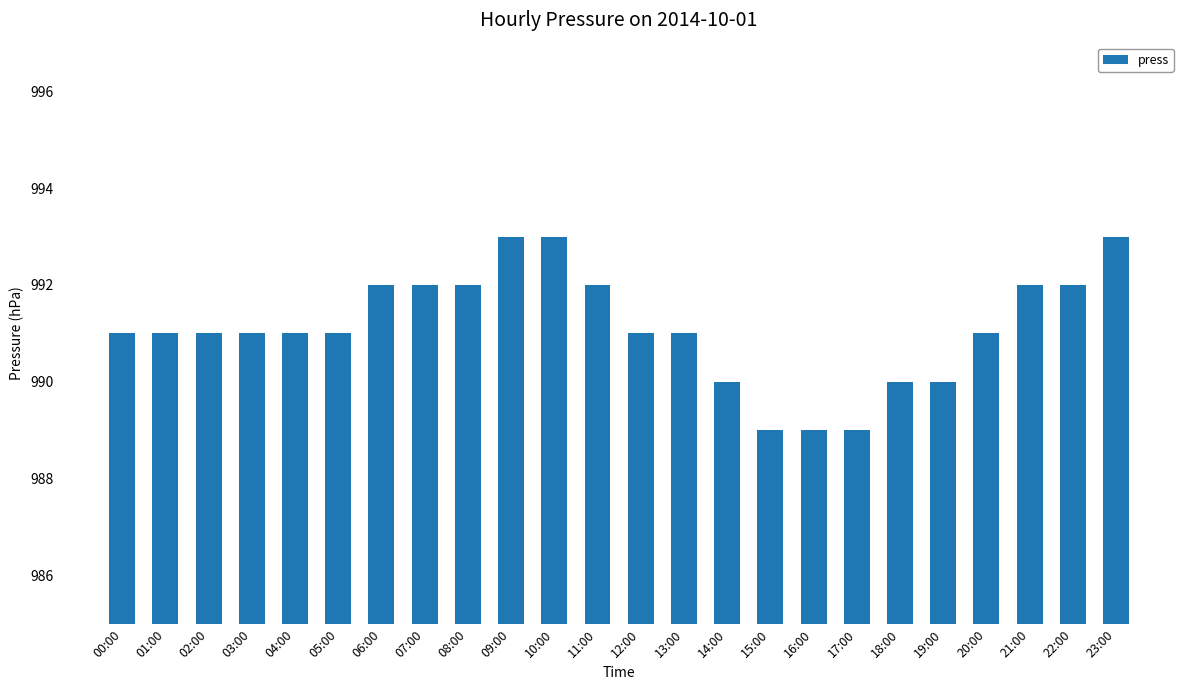

What is the value of the 10th bar from the left?

993